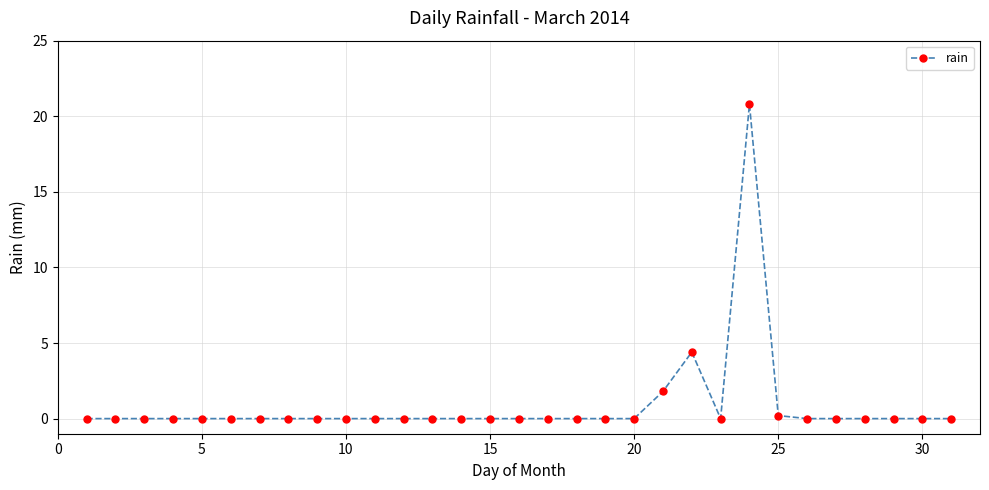

What is the value of the 24th point from the left?

20.8